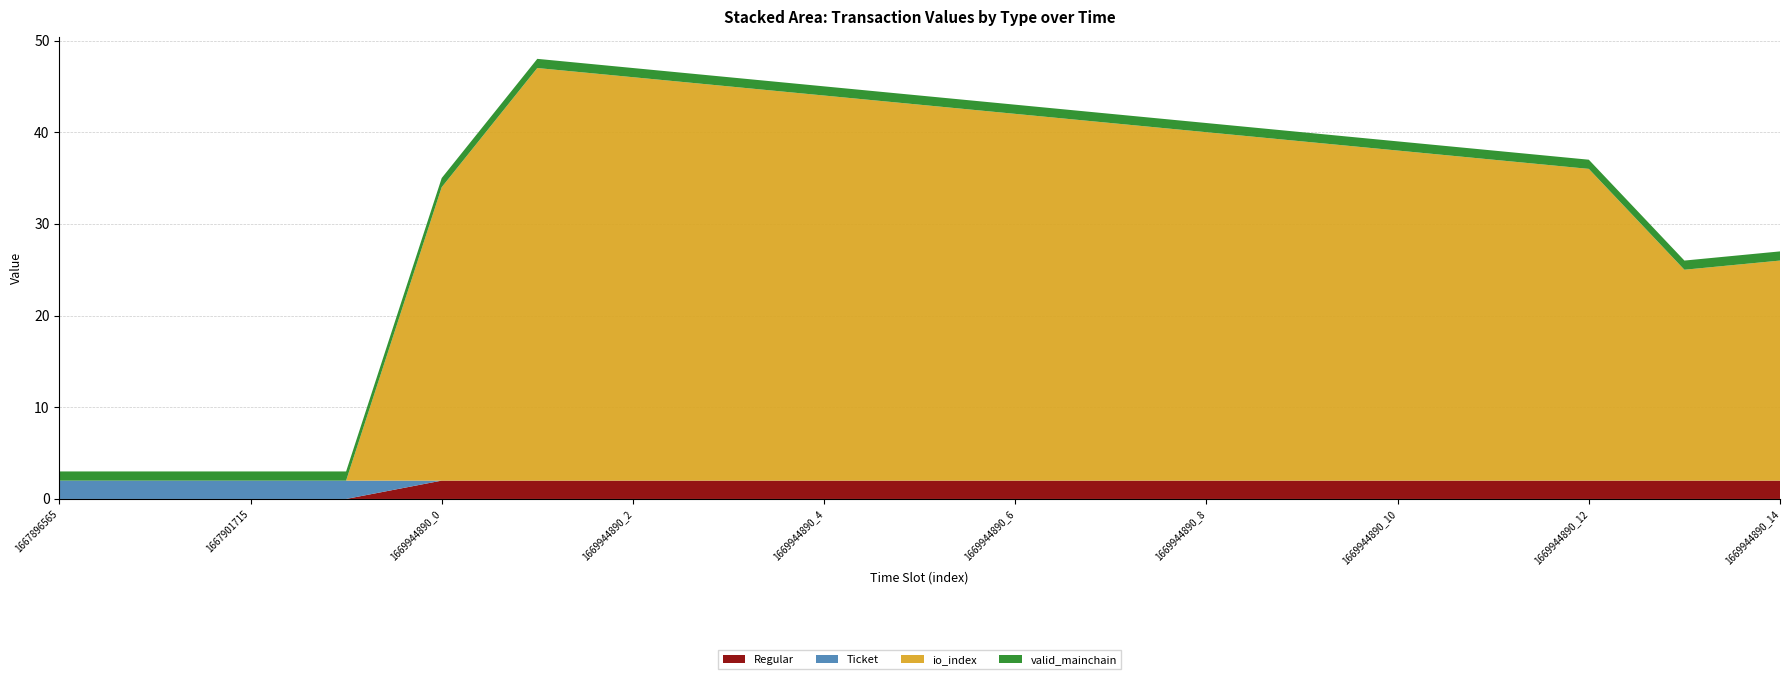

What is the value of the valid_mainchain point at the 8th from the left?

1.0